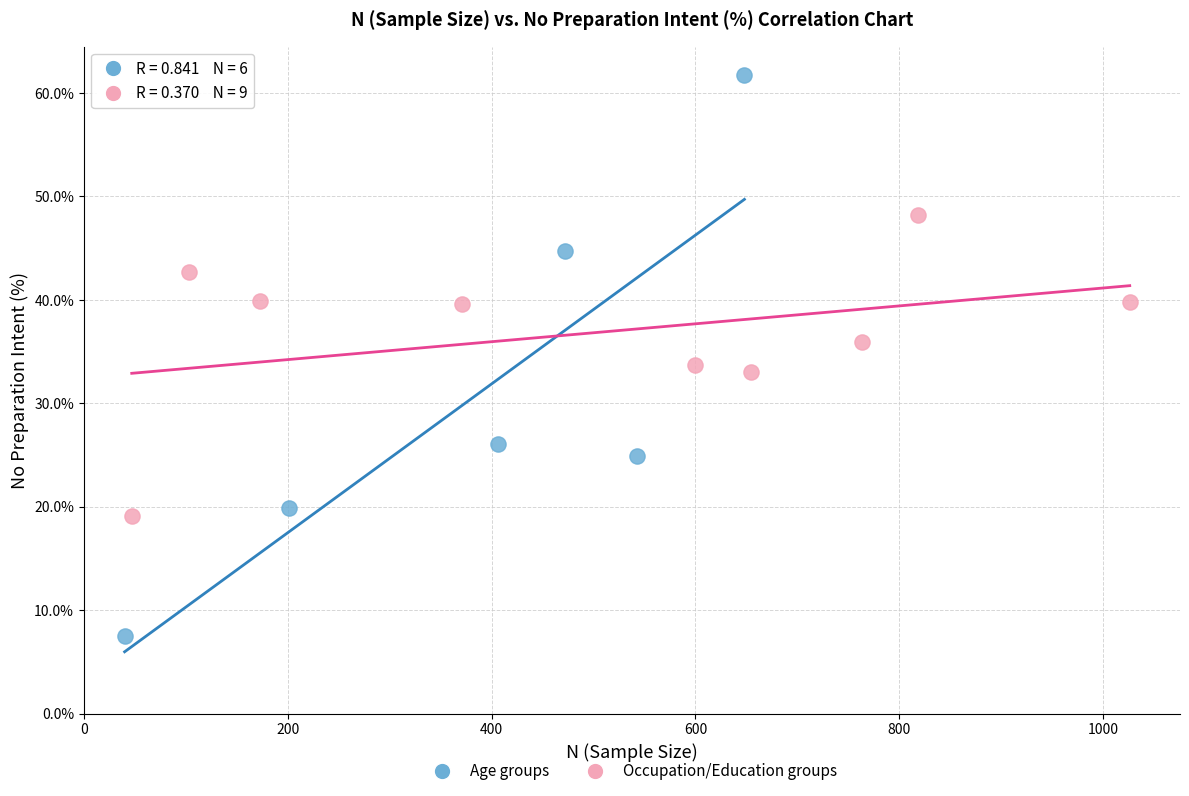

Which series reaches the minimum Y coordinate?

Age groups